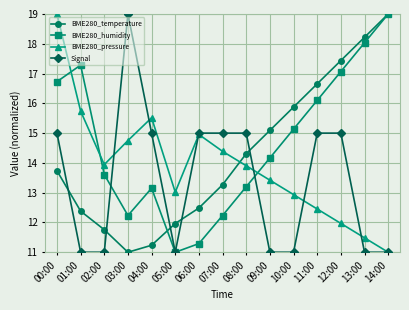

At which label does BME280_pressure reach its peak?

00:00